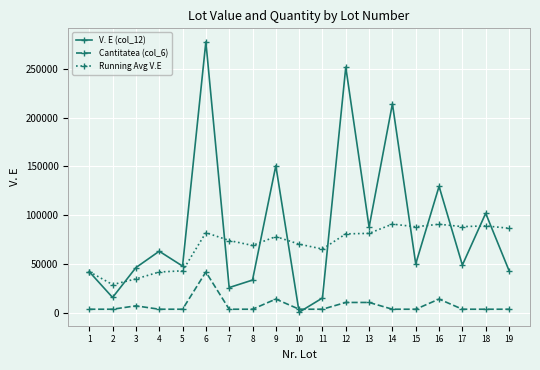

Where is the first local minimum for Running Avg V.E?

2